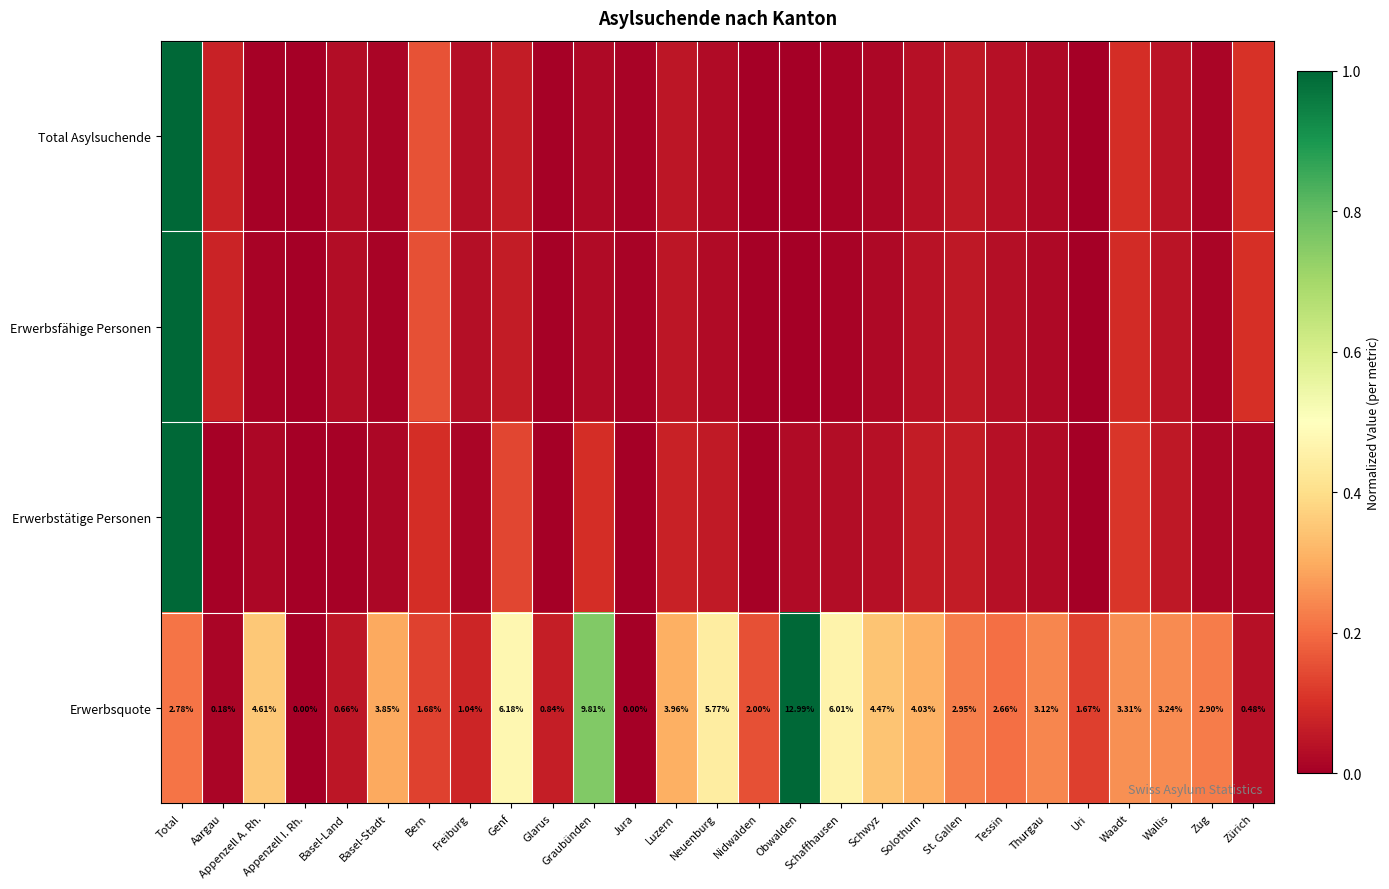

At which label is Erwerbsquote closest to 6?

Schaffhausen